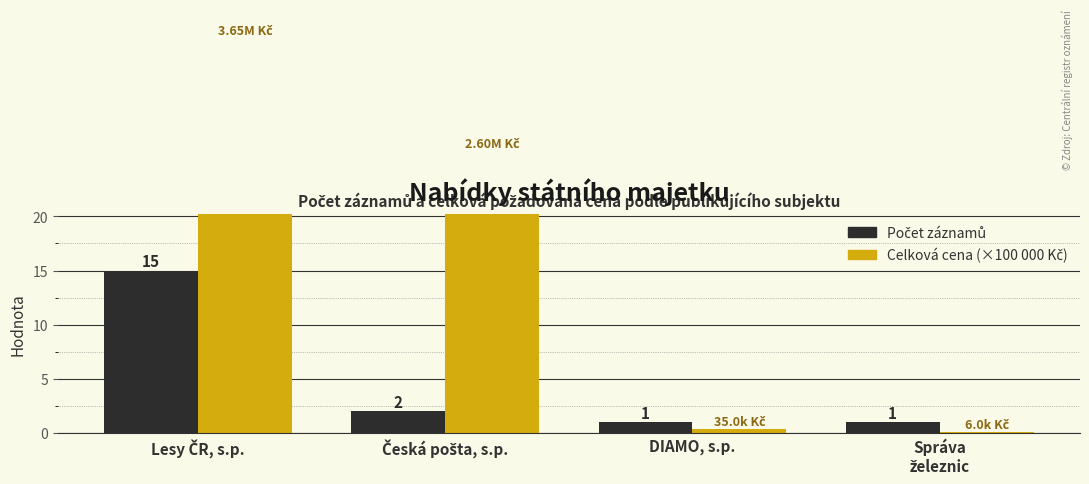

What is the difference between the maximum and minimum values in the Počet záznamů series?

14.0